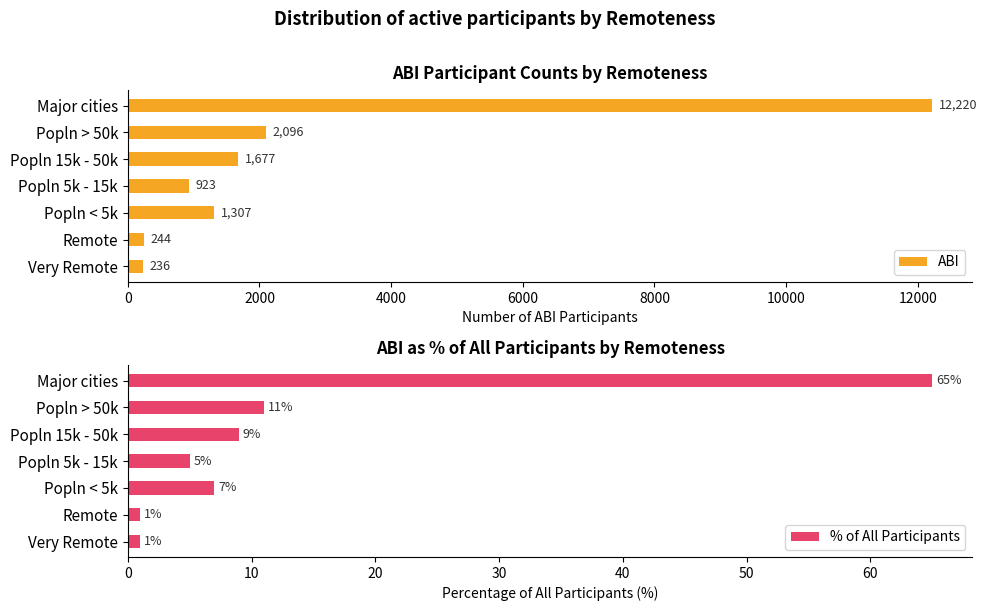

What is the value of the % of All Participants bar at the 6th from the left?

1.0